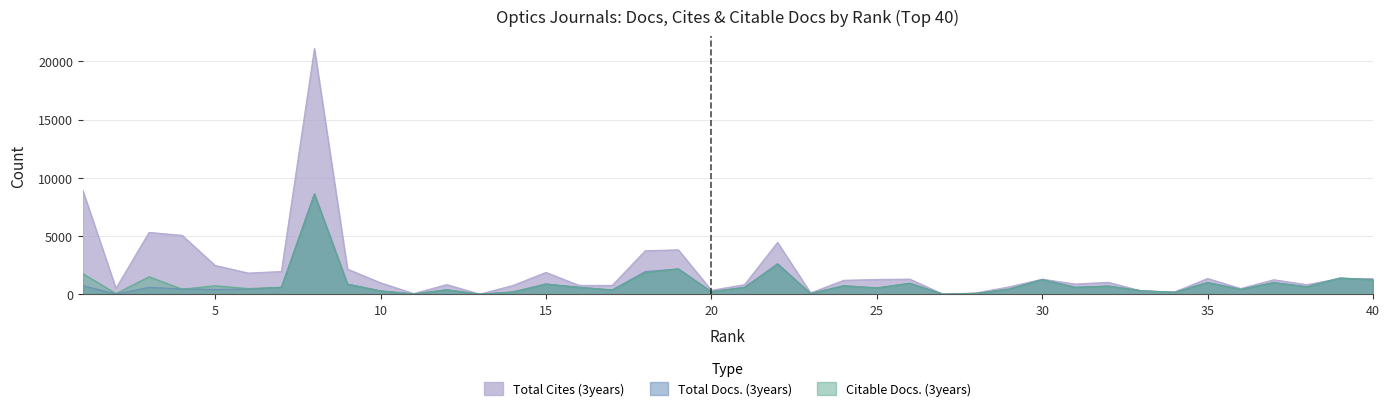

What is the difference between the Citable Docs. (3years) values at 29 and 4?

1